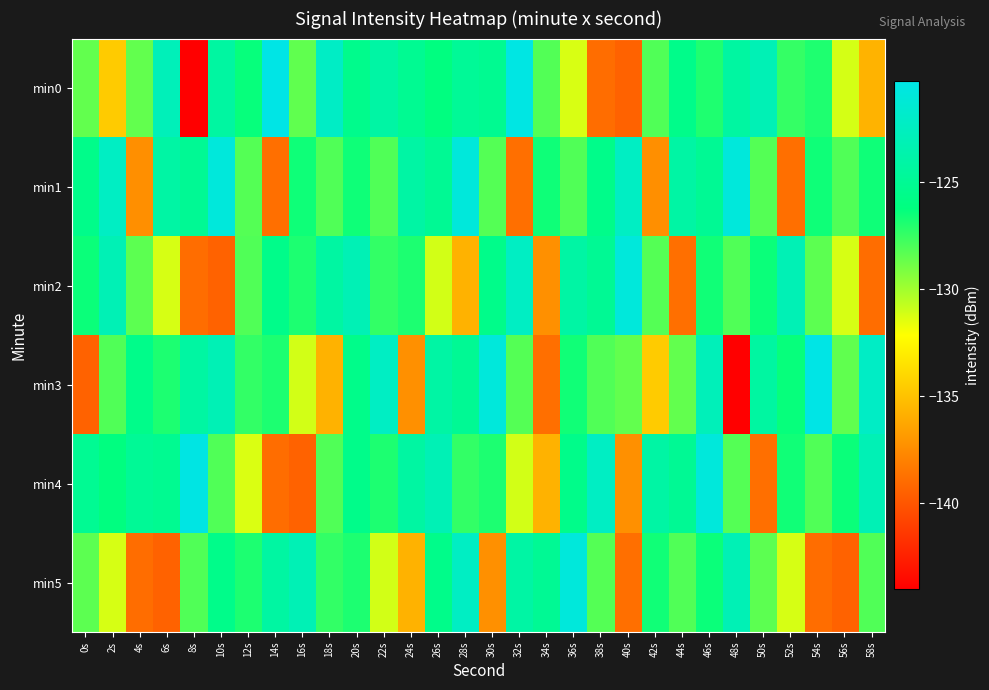

Rank the series by their maximum value, from highest to lowest.

min0, min3, min4, min2, min5, min1